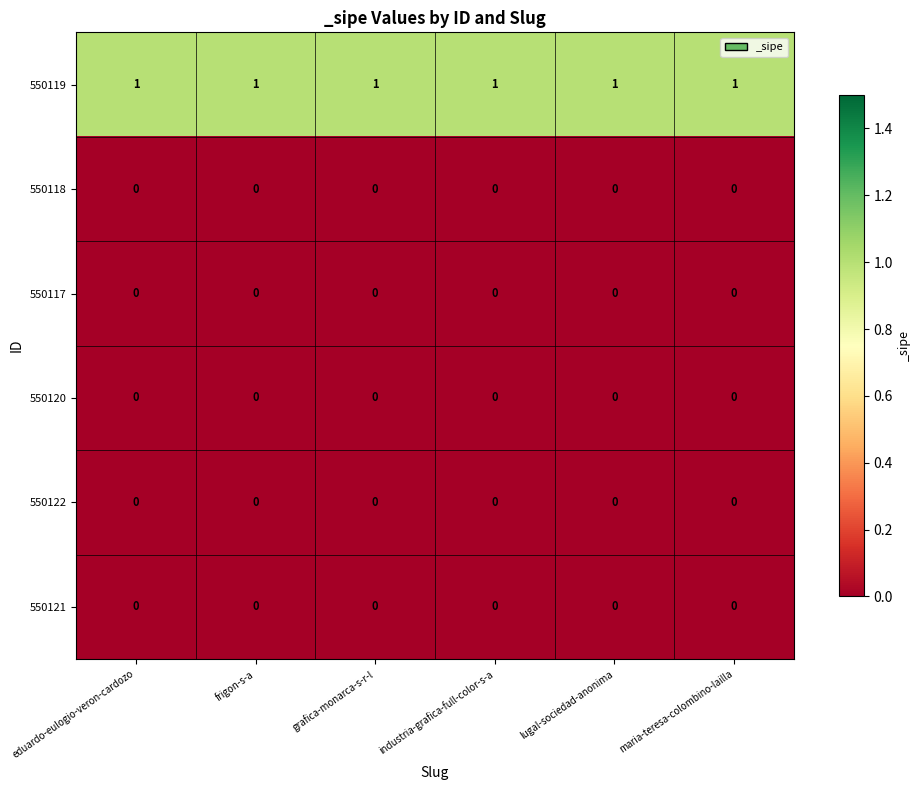

At how many categories does at least one series exceed 0?

6